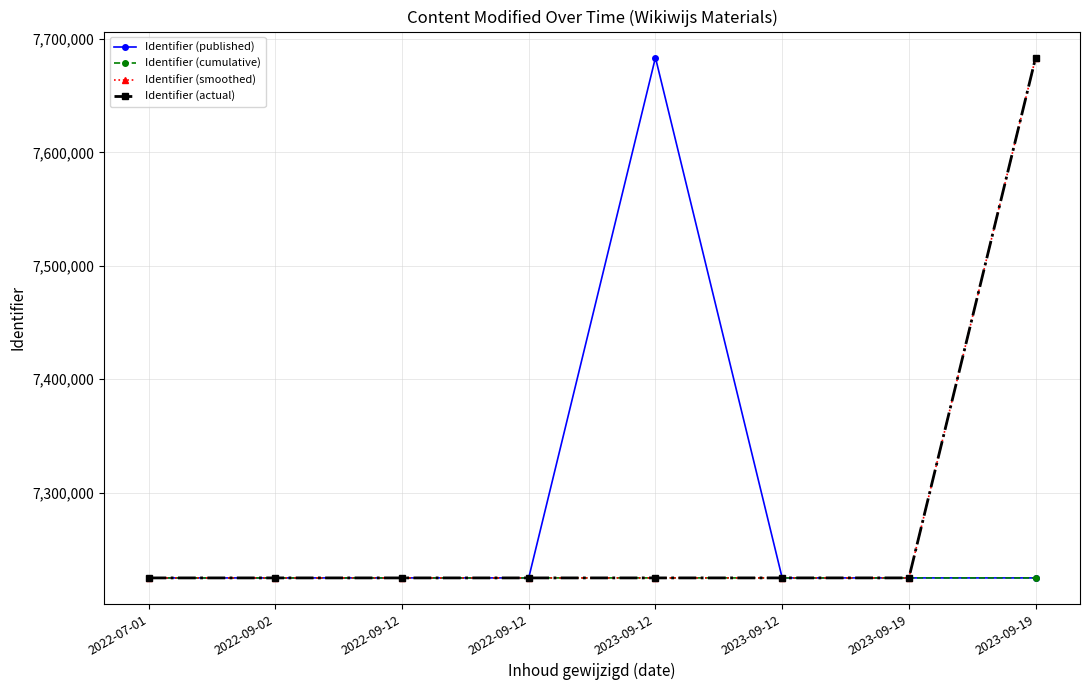

Is this an area chart (filled region under the line)?

No